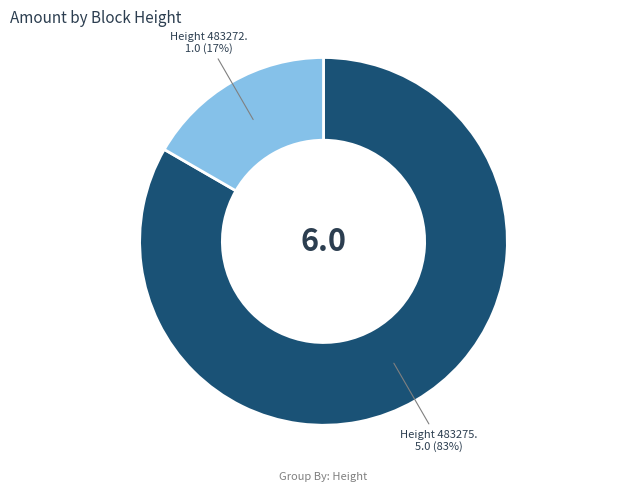

To the nearest percent, what is the average slice percentage?

50%